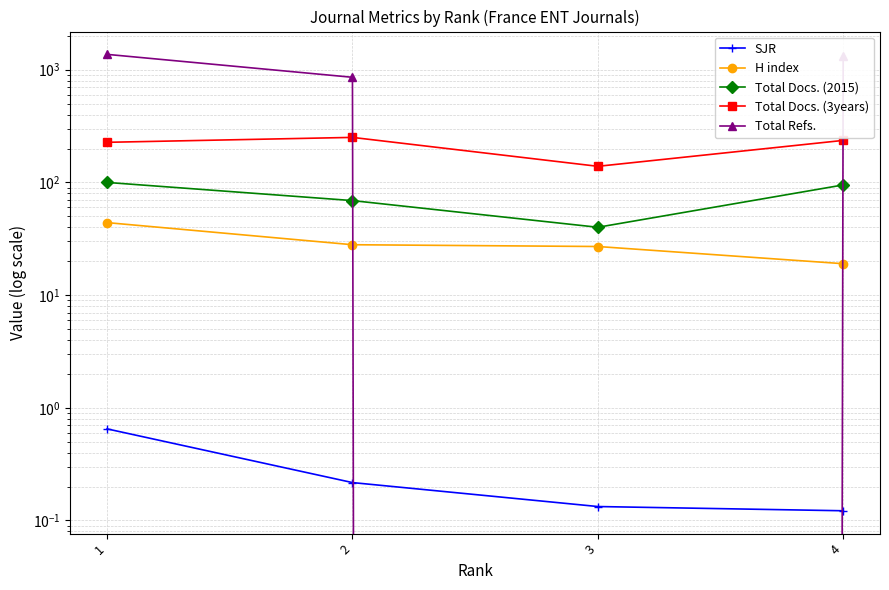

What is the difference between the Total Docs. (2015) values at 3 and 1?

60.0